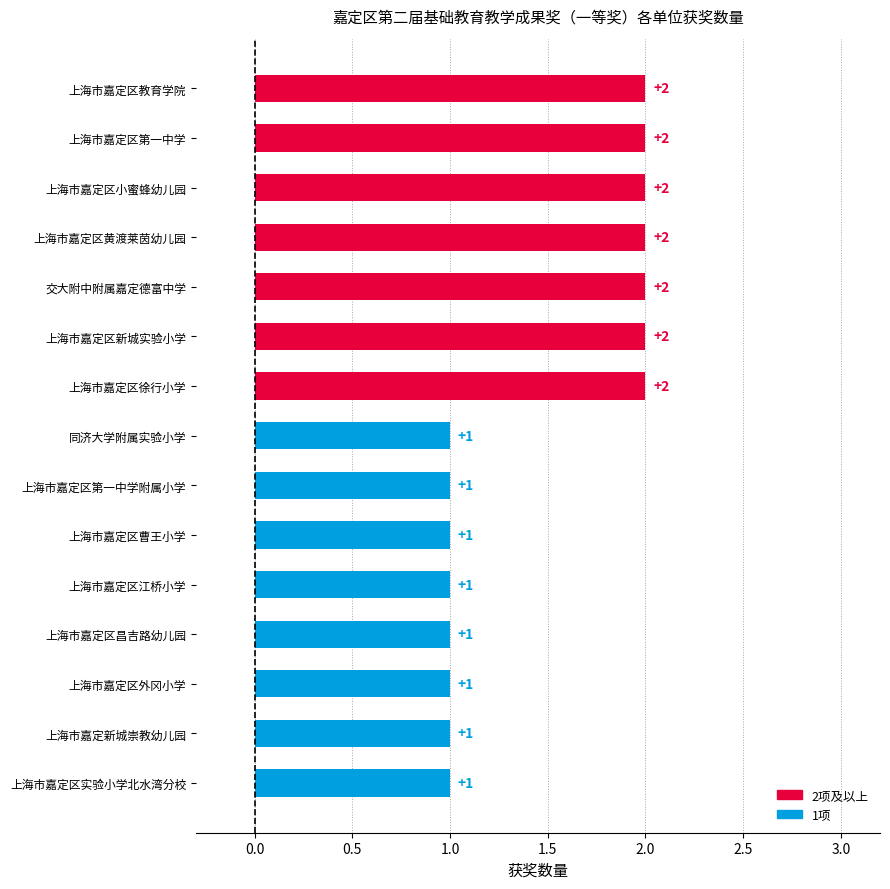

Is it true that the value at 交大附中附属嘉定德富中学 is 2?

True